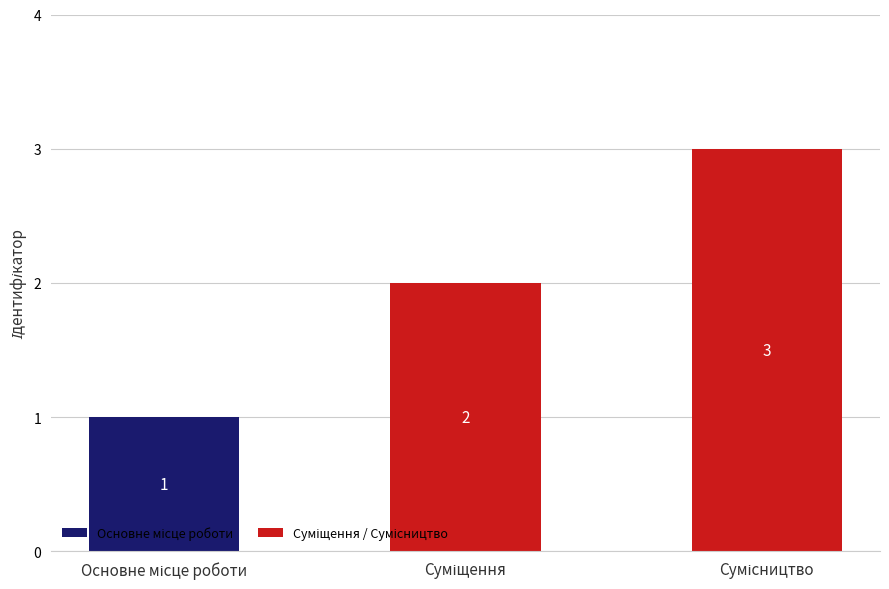

What is the minimum value shown in the chart?

1